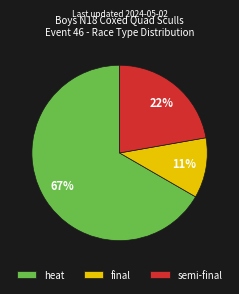

What percentage is the semi-final slice, to the nearest percent?

22%